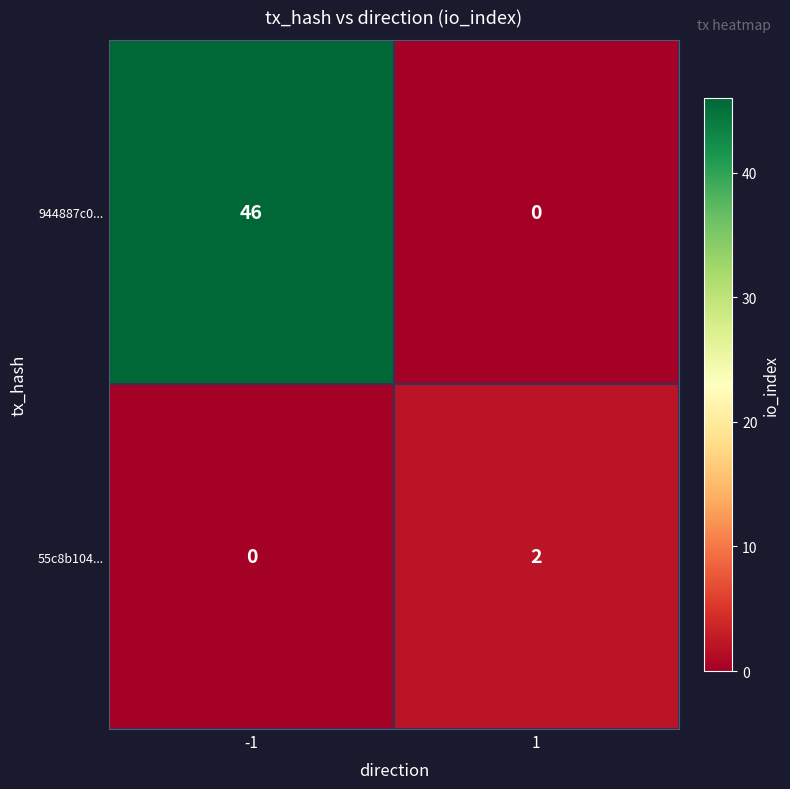

The 944887c0... series shows 14 at -1. True or false?

False